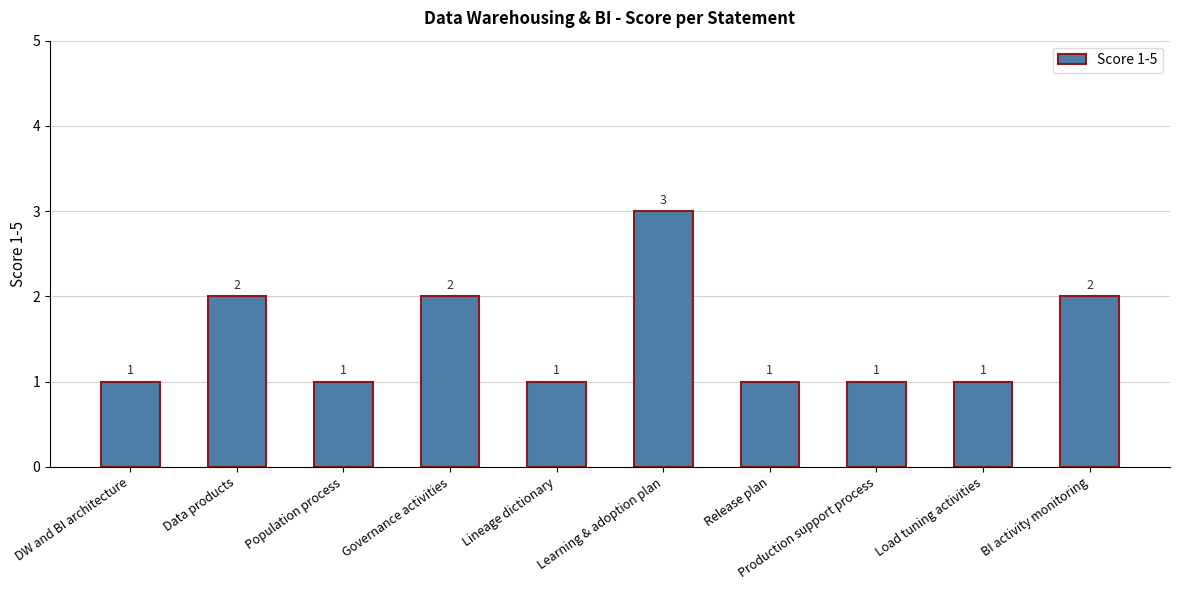

What is the sum of the values at Production support process and Learning & adoption plan?

4